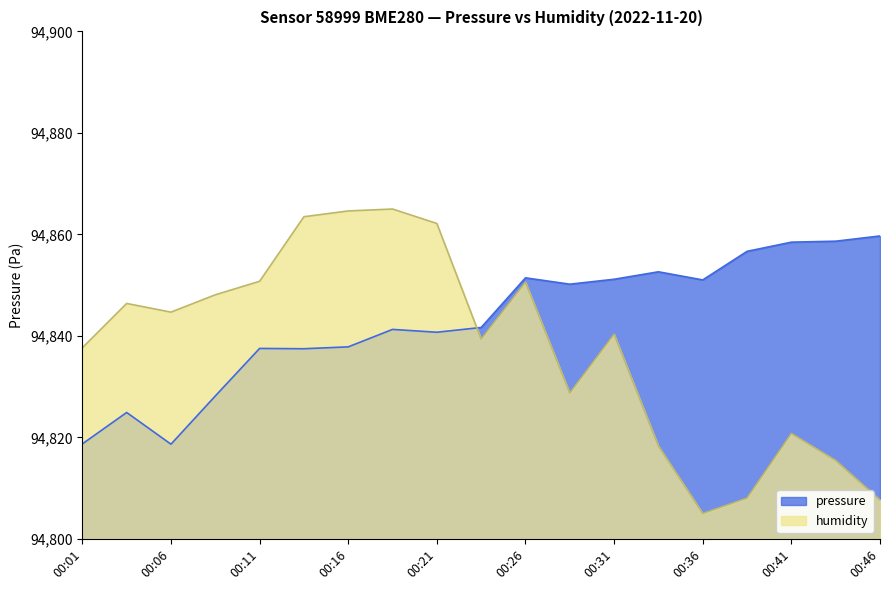

Rank the series at 00:01 from highest to lowest value.

humidity, pressure